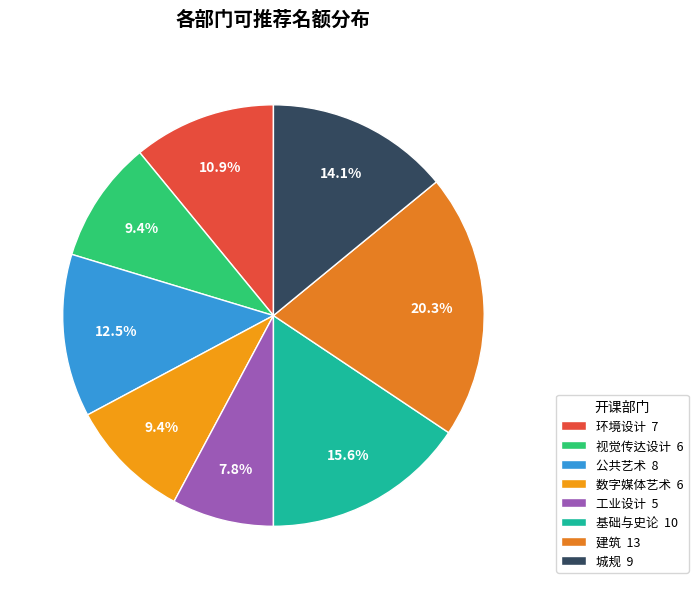

Does 城规 represent more than half of the total?

No